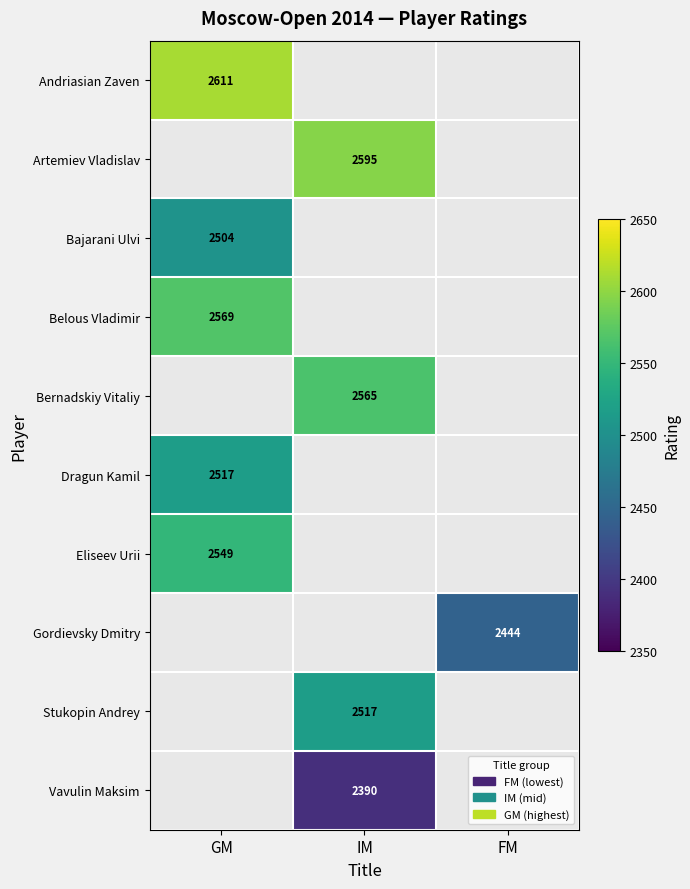

At how many categories does at least one series exceed 2576?

2